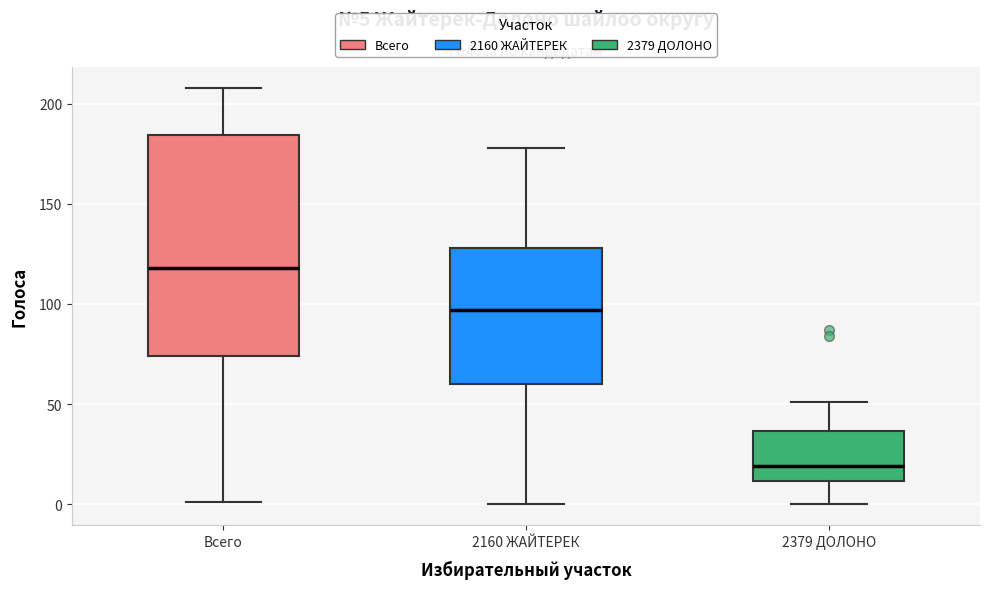

Which box has the lowest median line?

2379 ДОЛОНО